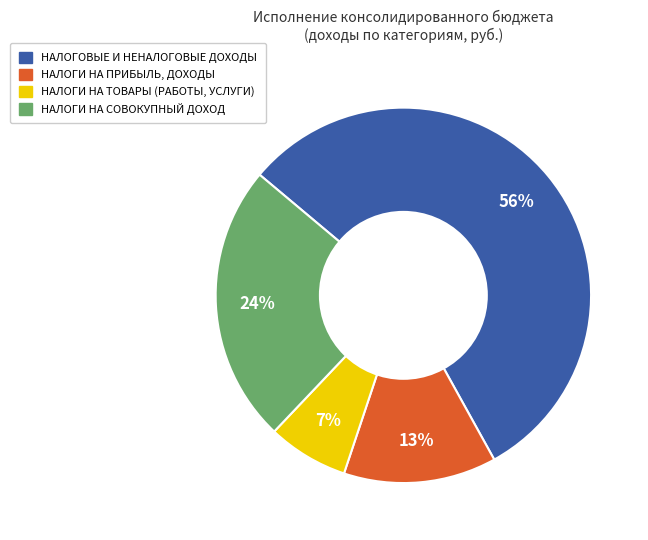

To the nearest percent, what is the difference between the НАЛОГИ НА ТОВАРЫ (РАБОТЫ, УСЛУГИ) and НАЛОГИ НА СОВОКУПНЫЙ ДОХОД slice percentages?

17%